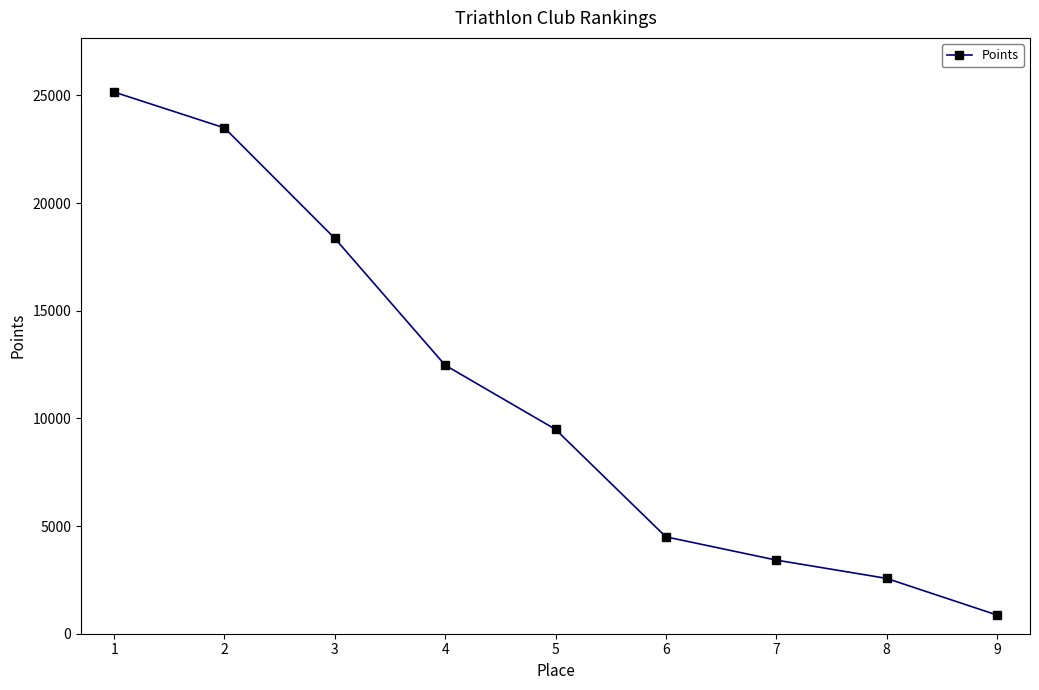

At which label is the value closest to 13012?

4